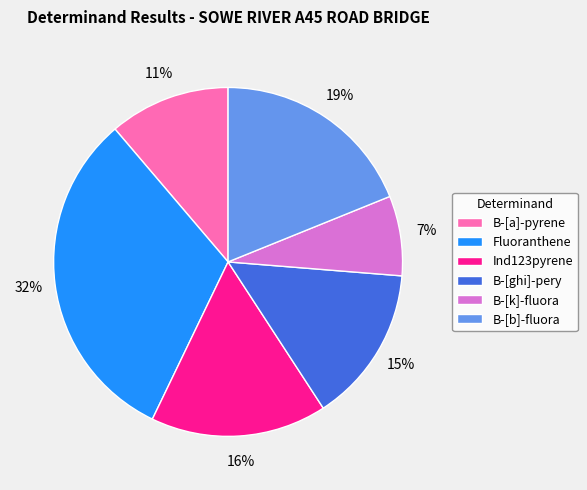

How many slices are in this pie chart?

6